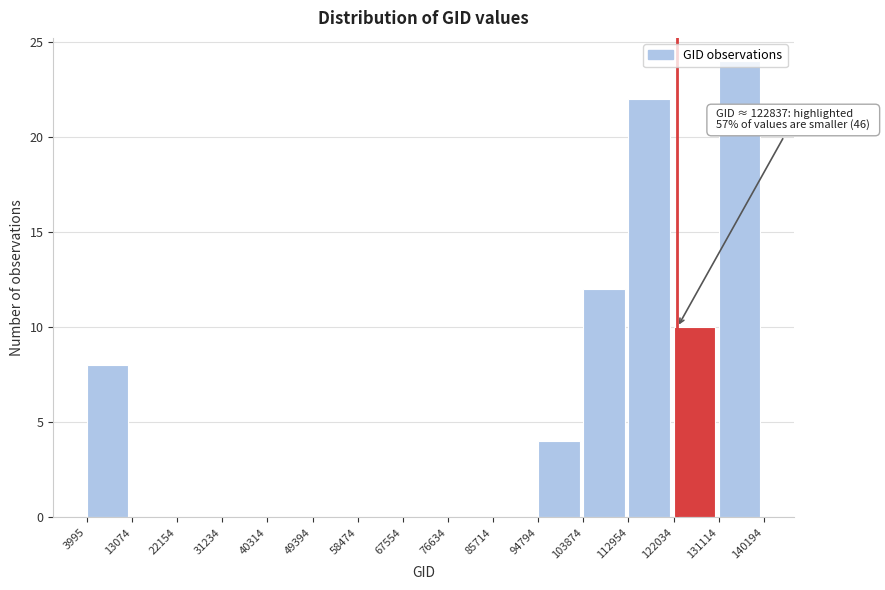

Over which range of the x-axis is the bar tallest?

131114 to 140194